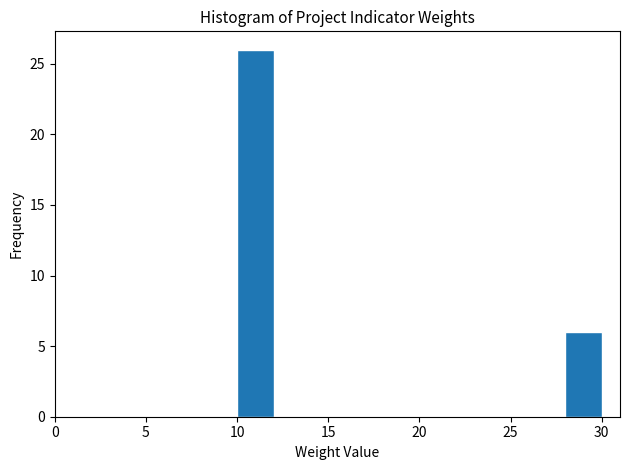

What is the height of the bar covering 28 to 30 on the x-axis? The values are not printed on the chart, so give them approximately, as read against the axis.

6